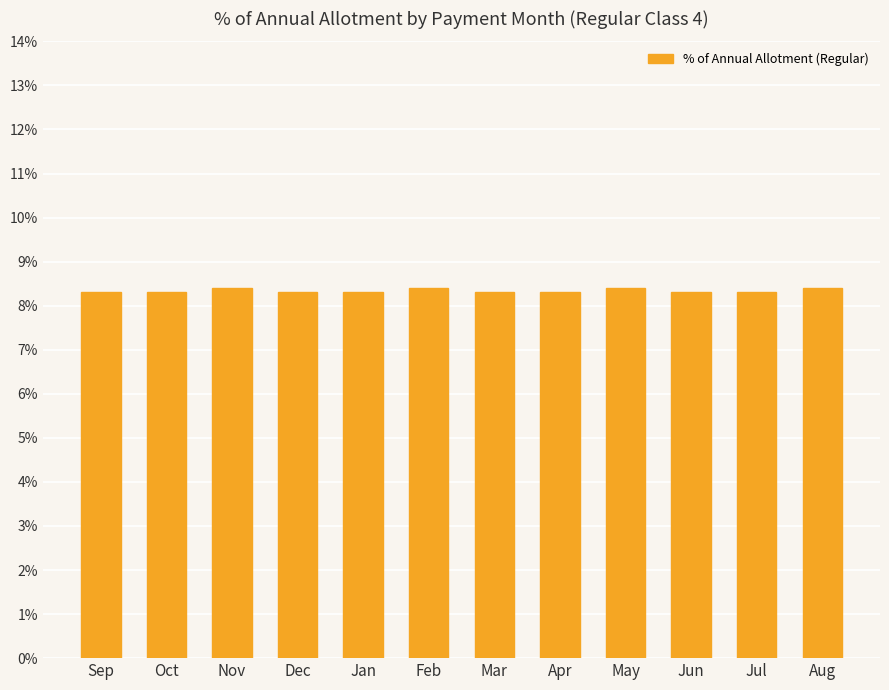

What is the maximum value shown in the chart?

8.4